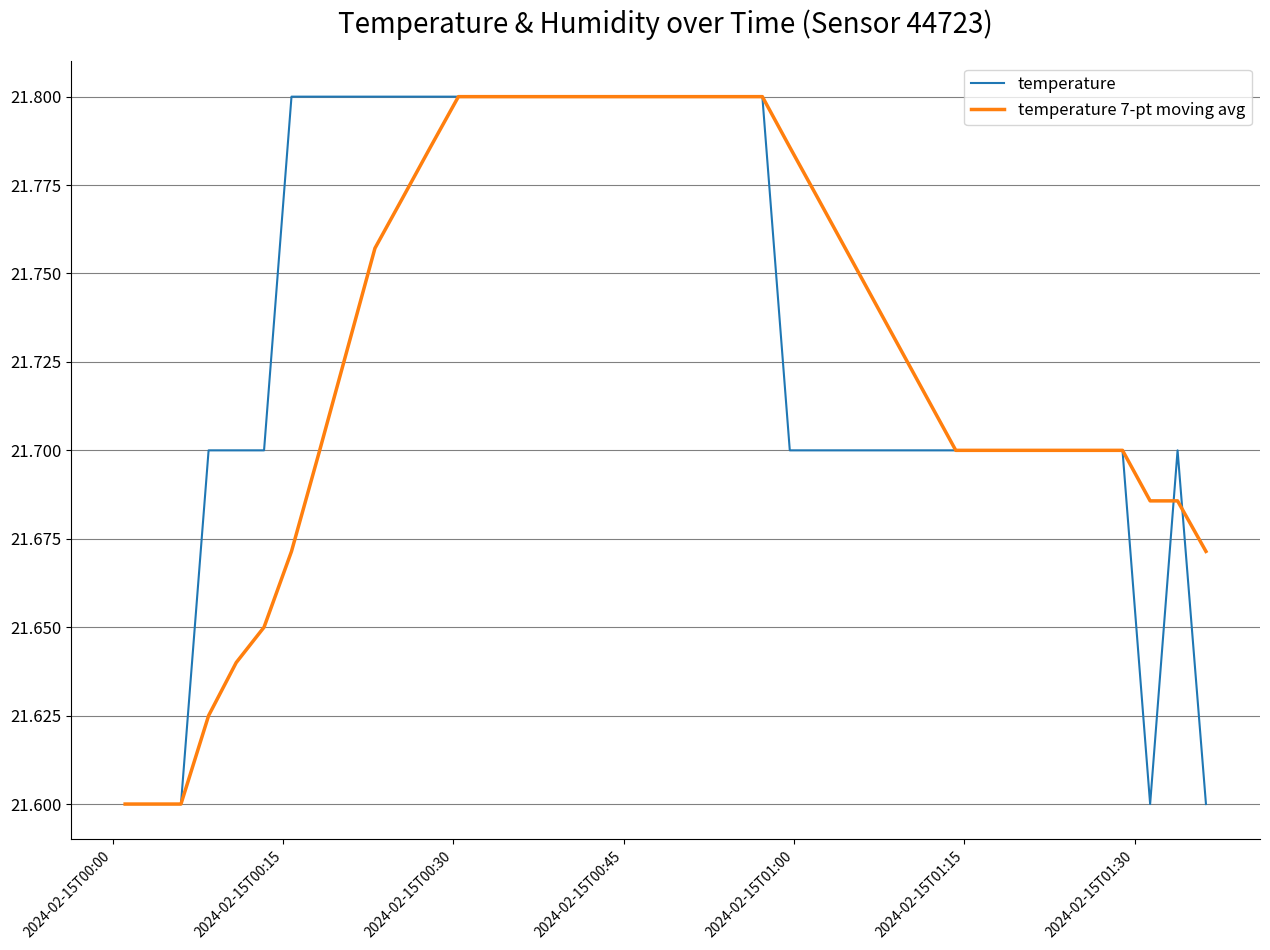

At how many categories does at least one series exceed 21?

40